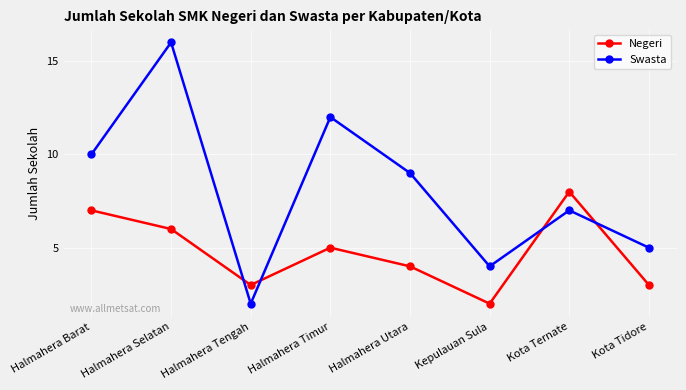

Where is the first local maximum for Negeri?

Halmahera Timur